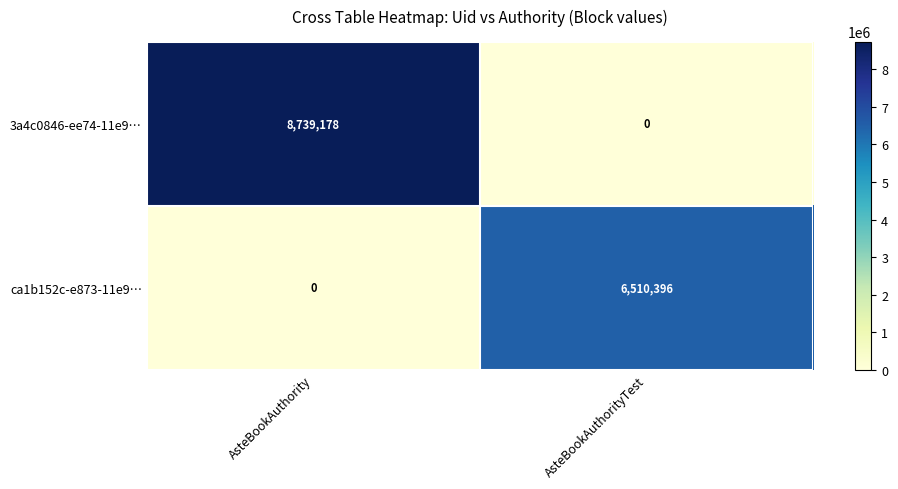

True or false: ca1b152c-e873-11e9… has a value of 6510396 at AsteBookAuthorityTest.

True